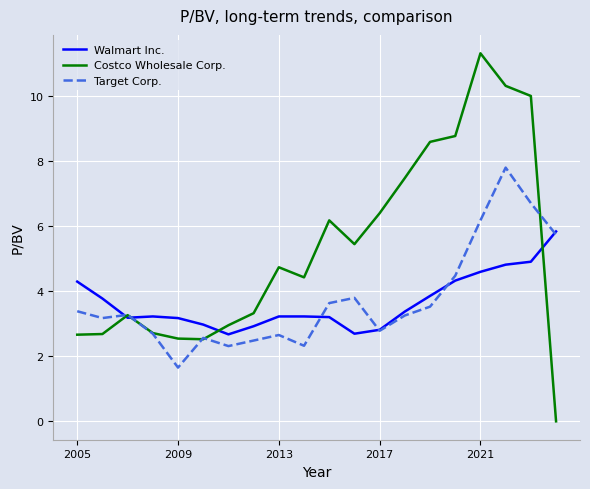

How many lines are shown in the chart?

3